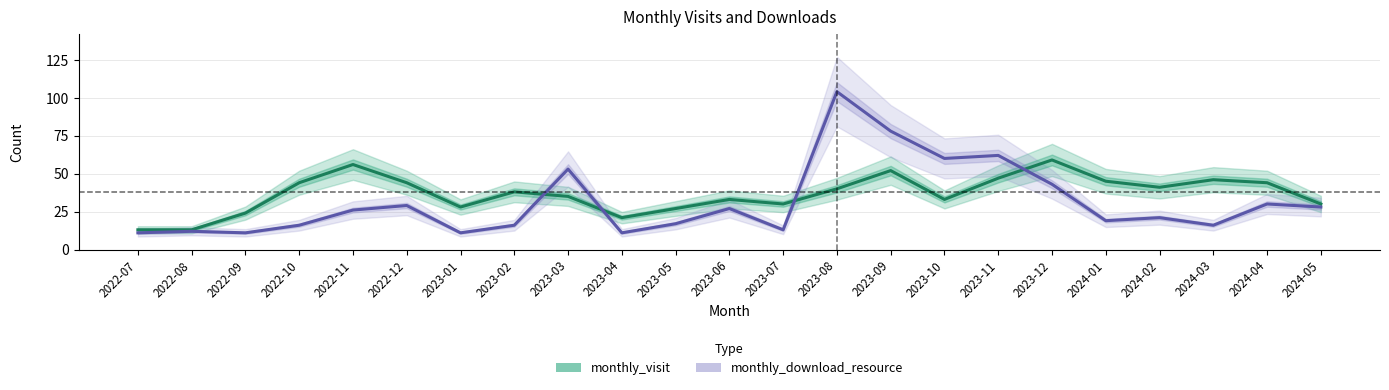

At which category is the sum across all series the highest?

2023-08